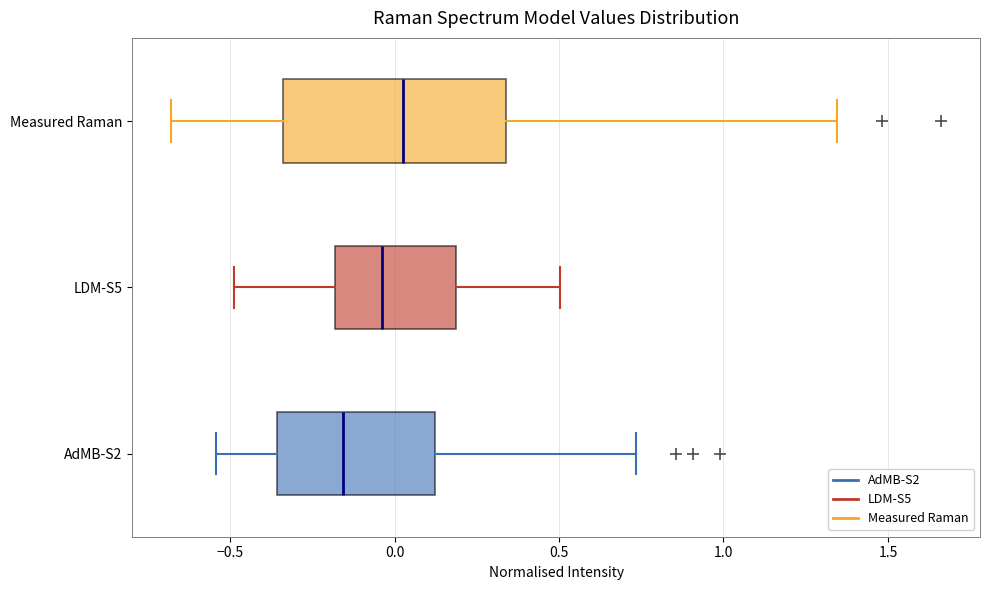

Reading bottom to top, transcribe this box plot: for each box, give where its median line is, the range the box spans, and where its two whiskers end, as read against the x-axis. The values are not printed on the chart, so give them approximately, as read against the axis.

AdMB-S2: median -0.15, box -0.35 to 0.10, whiskers -0.55 to 0.75
LDM-S5: median -0.05, box -0.20 to 0.20, whiskers -0.50 to 0.50
Measured Raman: median 0.05, box -0.35 to 0.35, whiskers -0.70 to 1.35